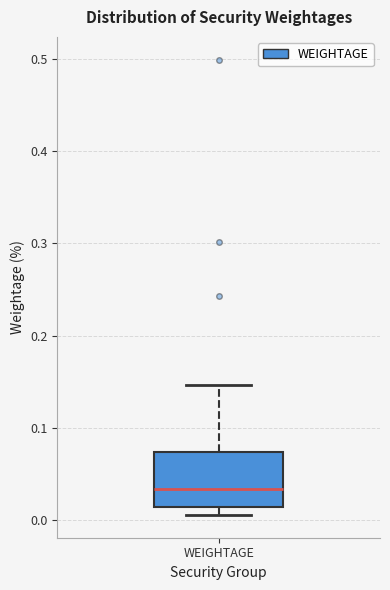

Transcribe this box plot: give where the median line is, the range the box spans, and where the two whiskers end, as read against the y-axis. The values are not printed on the chart, so give them approximately, as read against the axis.

median 0.03, box 0.01 to 0.07, whiskers 0.01 (just below the box's lower edge) to 0.15